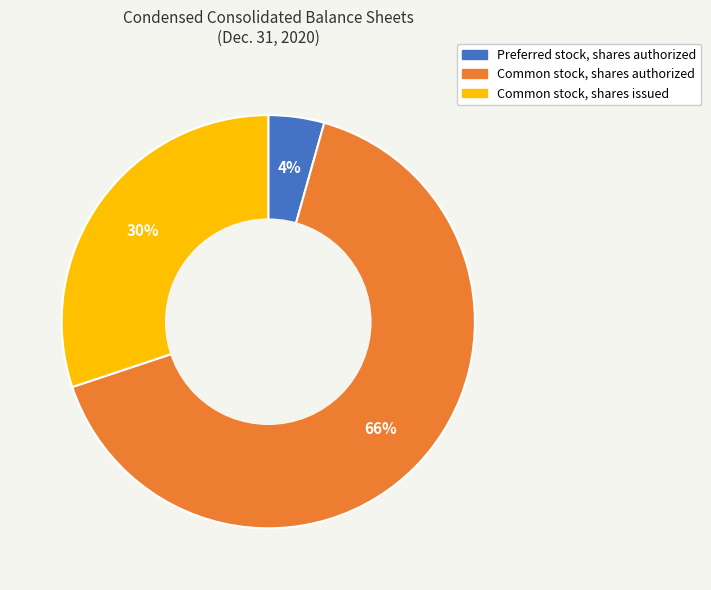

Which slice is the largest?

Common stock, shares authorized